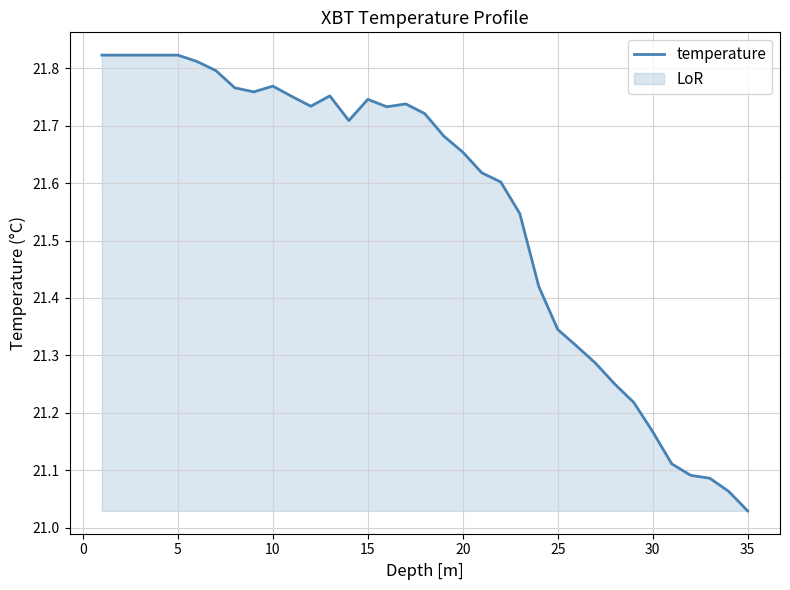

True or false: the data has more than 1 interior local peaks.

True